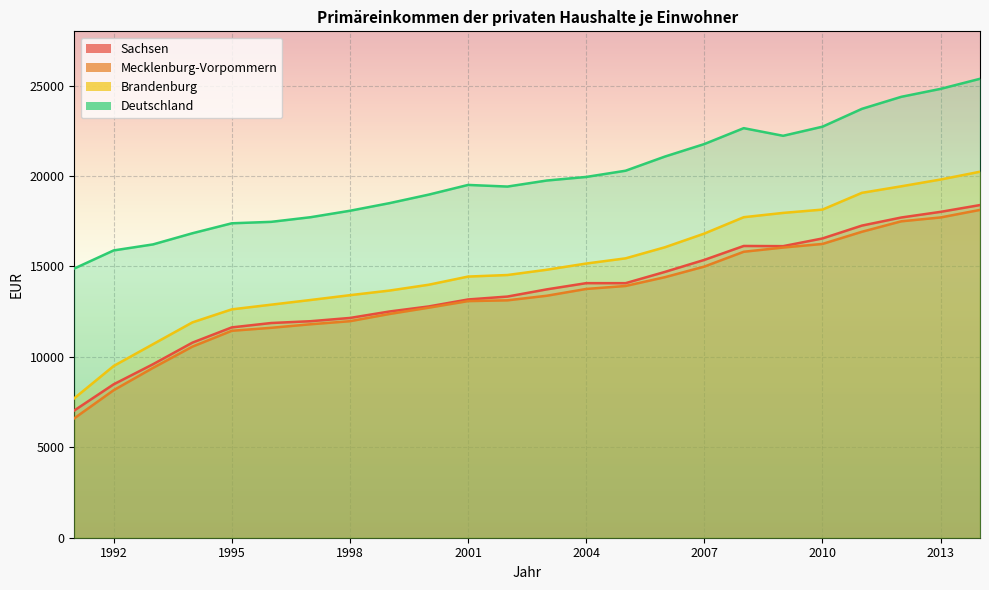

Count the number of data series in this chart.

4